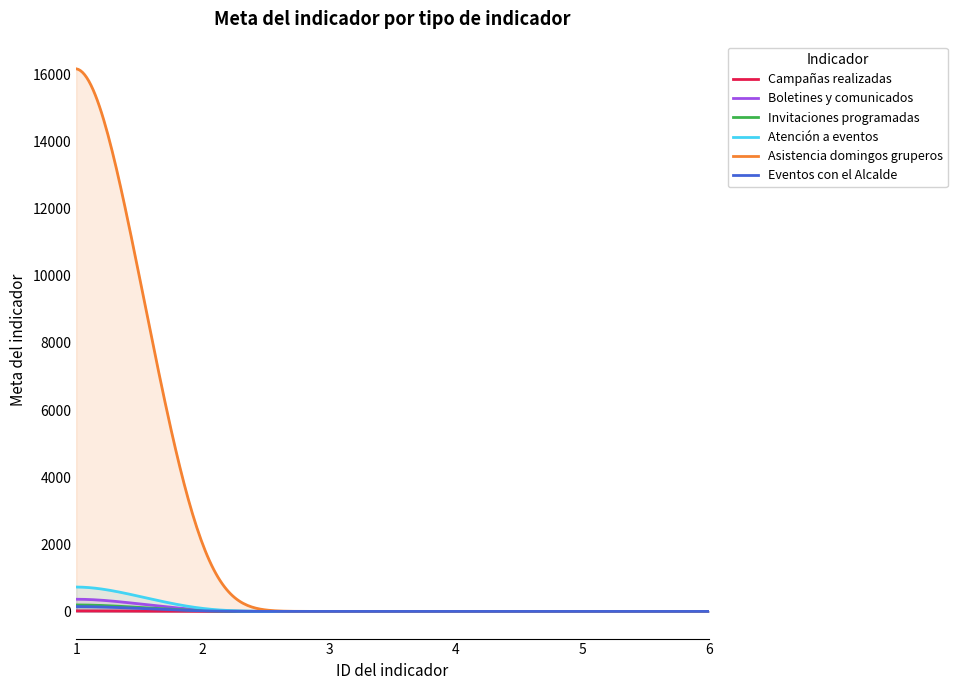

True or false: Invitaciones programadas and Boletines y comunicados cross at least once.

False